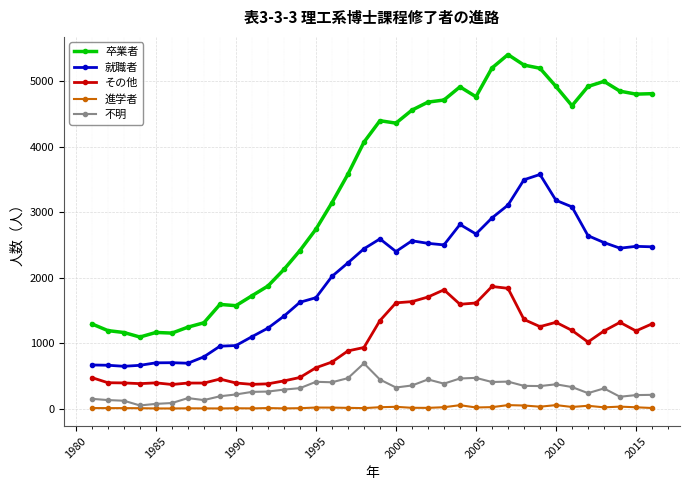

True or false: その他 and 不明 cross at least once.

False